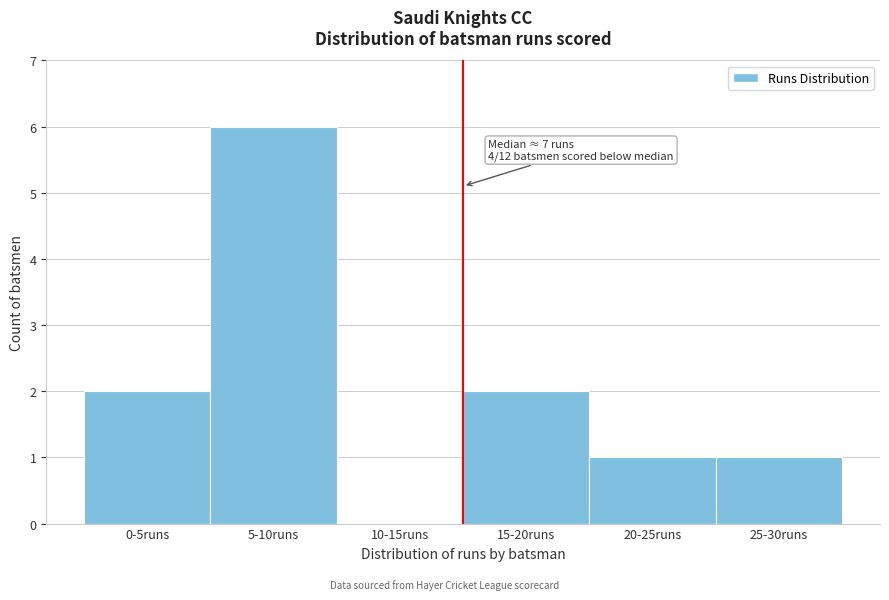

Reading right to left, extract all data points from this chart.

25-30runs=1	20-25runs=1	15-20runs=2	10-15runs=0	5-10runs=6	0-5runs=2